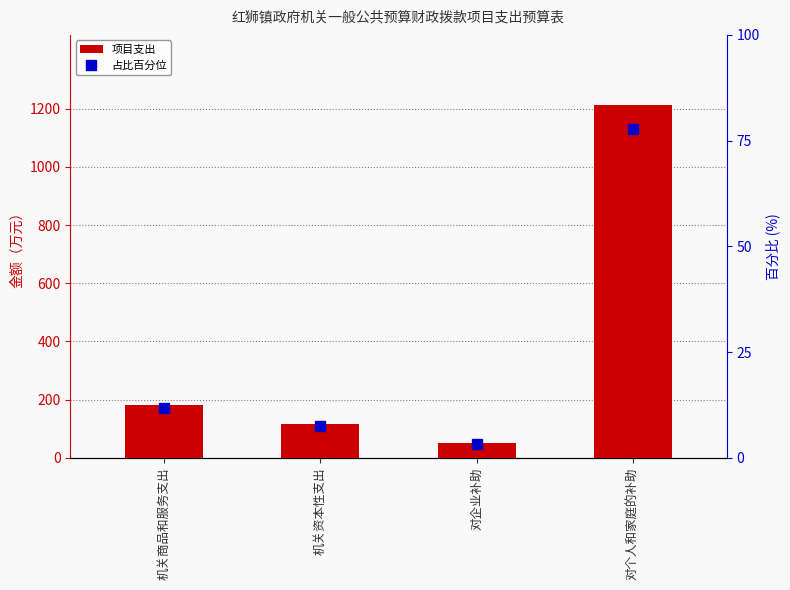

At which label does 项目支出 reach its peak?

对个人和家庭的补助